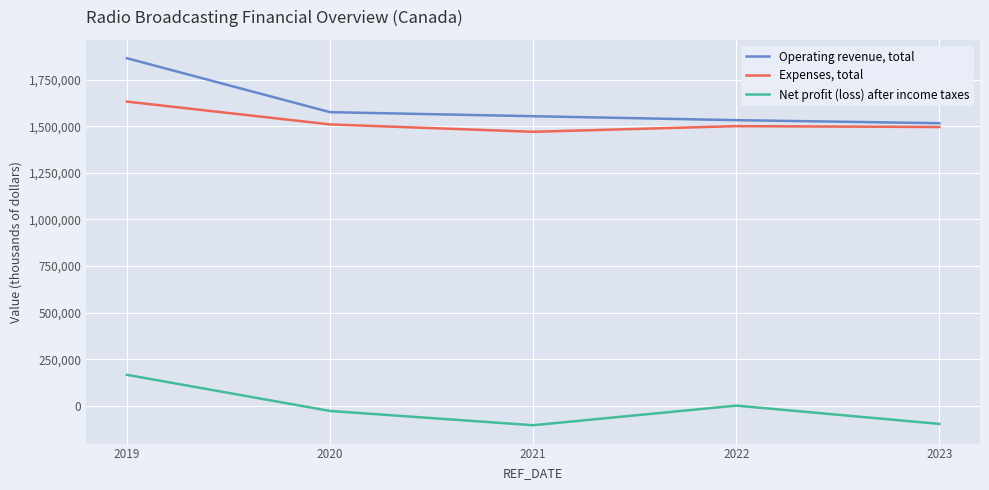

What is the greatest value displayed?

1864246